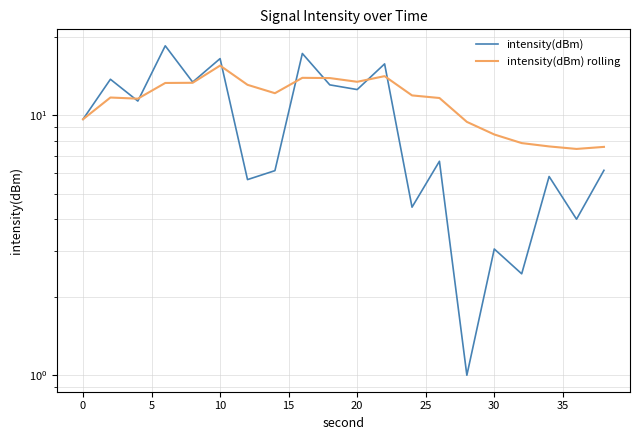

True or false: intensity(dBm) has a value of 3.1 at 0.

False